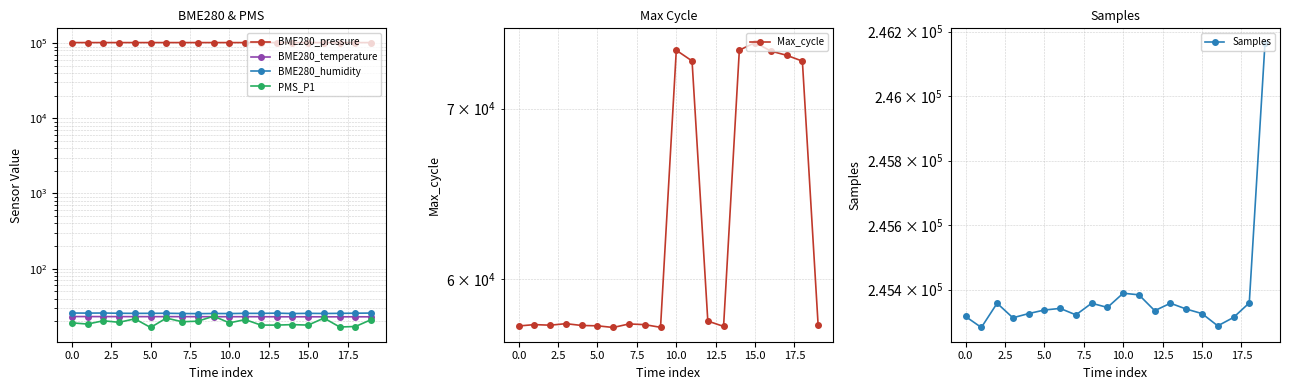

Which category has the highest value in the Max_cycle series?

15